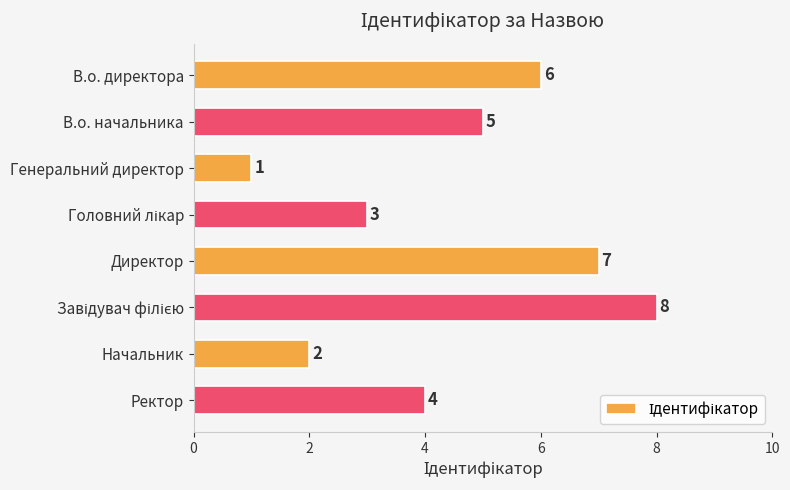

Count the values in the range 3 to 7.

5